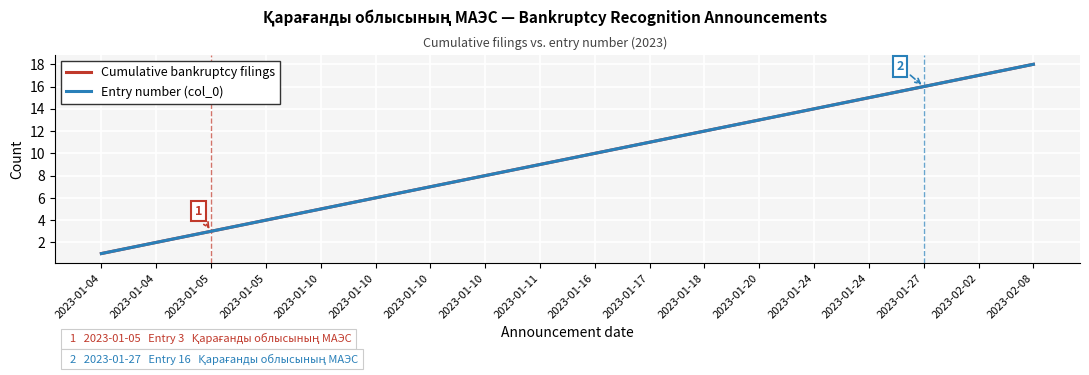

How many lines are shown in the chart?

2